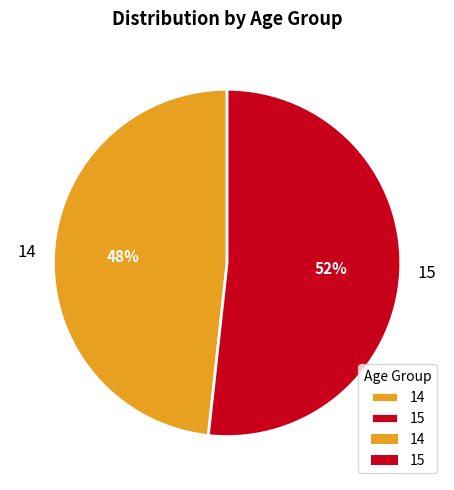

Which category accounts for the majority?

15